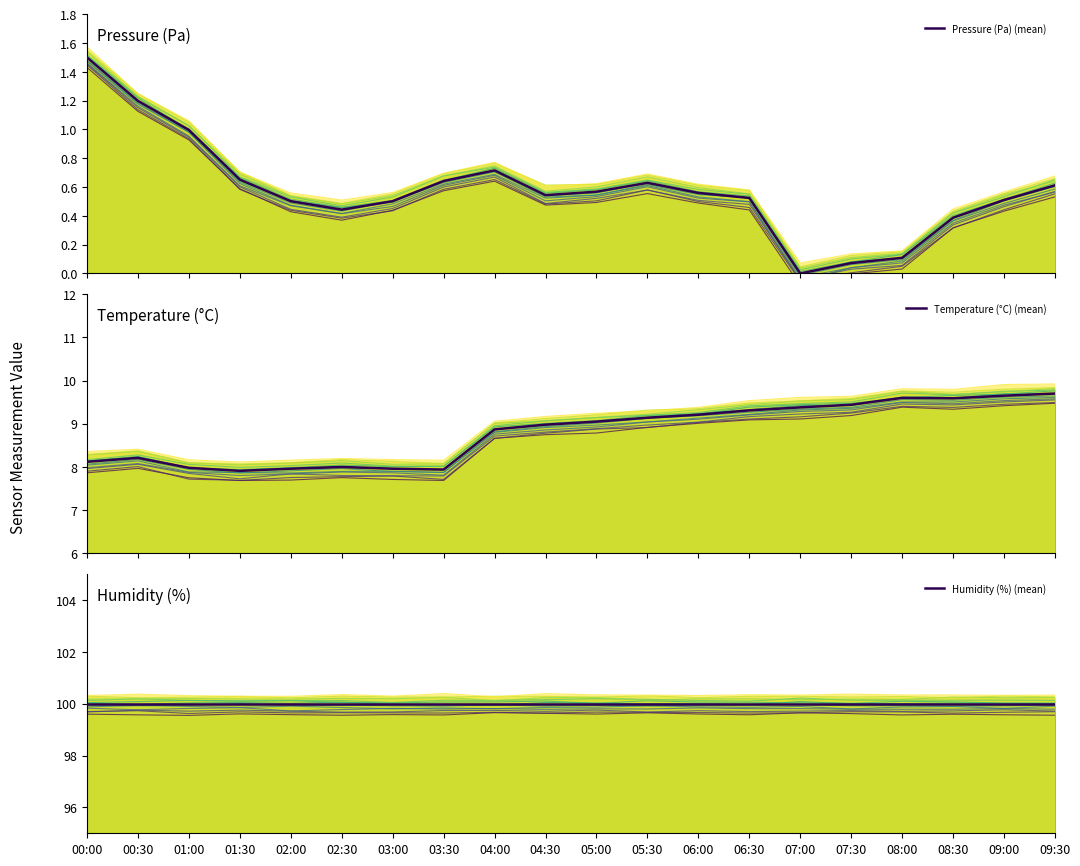

Rank the categories by Temperature (°C) (mean) value from lowest to highest.

01:30, 03:30, 02:00, 03:00, 01:00, 02:30, 00:00, 00:30, 04:00, 04:30, 05:00, 05:30, 06:00, 06:30, 07:00, 07:30, 08:30, 08:00, 09:00, 09:30